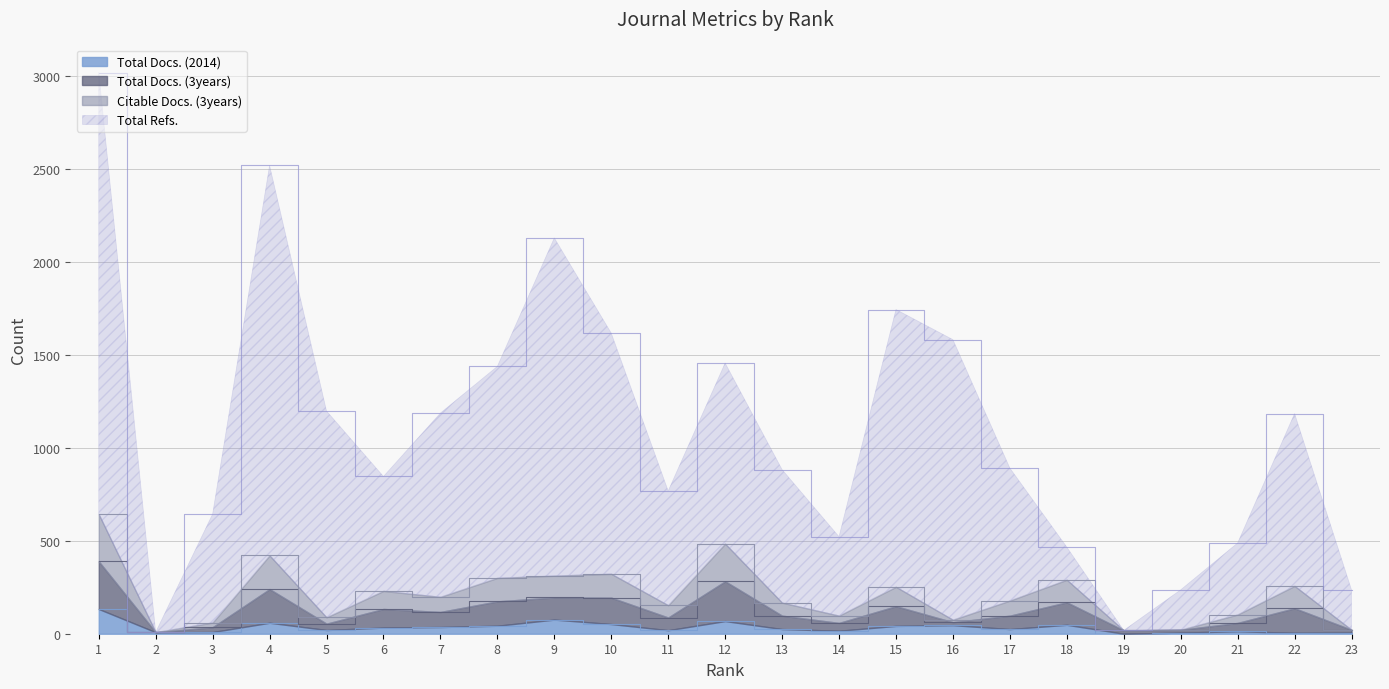

Reading right to left, what are all the values shown in this chart?

Total Docs. (2014): 6	5	13	6	0	48	25	46	42	16	25	68	19	52	76	43	36	33	20	59	9	8	133
Total Docs. (3years): 21	257	103	21	18	290	178	75	252	97	167	484	153	322	312	300	198	230	88	421	60	8	643
Citable Docs. (3years): 21	137	58	21	18	169	97	62	148	58	97	282	87	194	195	174	117	133	54	240	35	8	389
Total Refs.: 236	1184	488	236	18	466	891	1582	1744	522	883	1456	768	1617	2129	1438	1187	846	1198	2519	644	8	3019